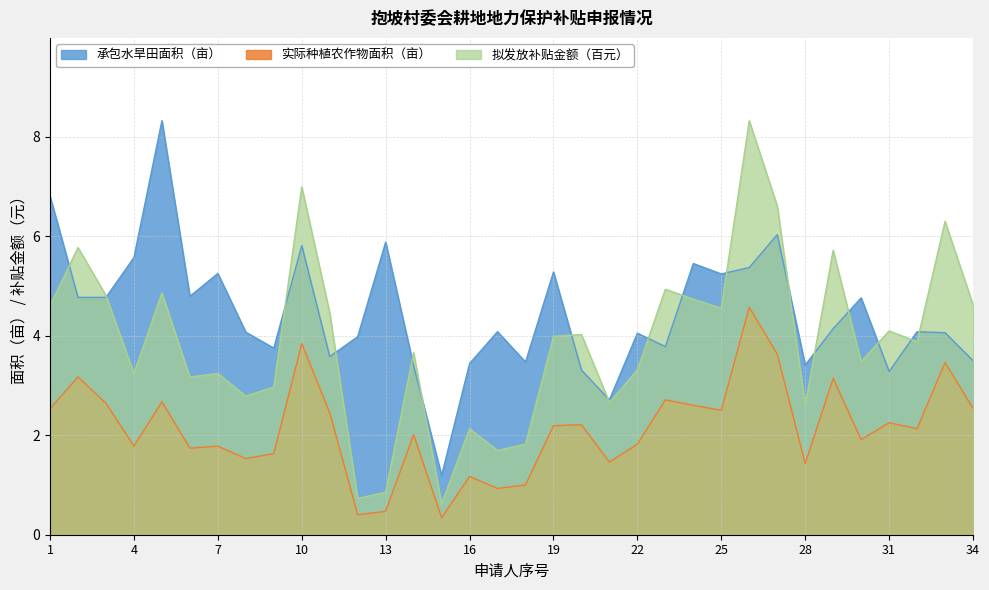

The value of 实际种植农作物面积（亩） at 11 is 4.3. True or false?

False